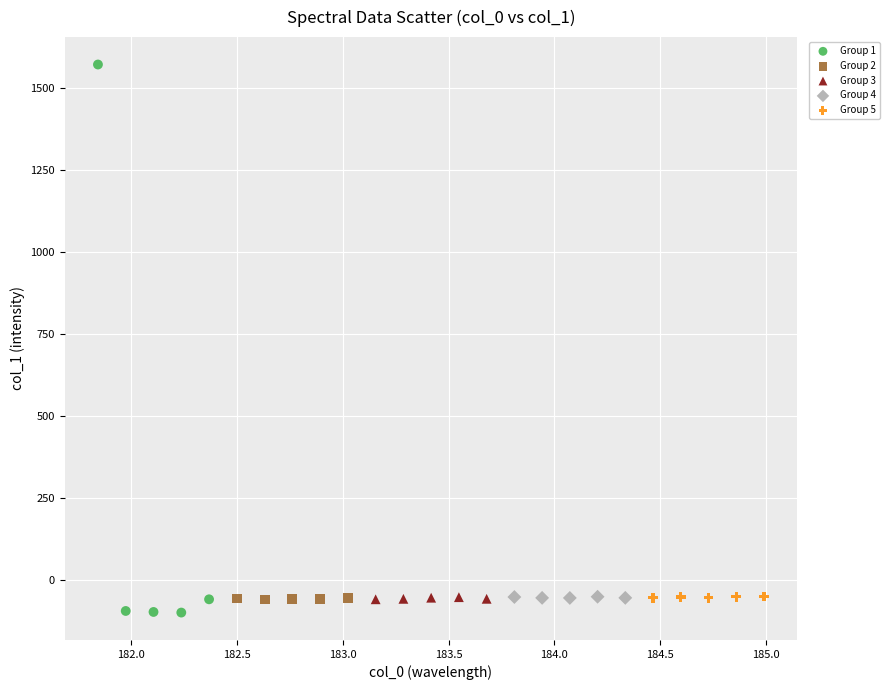

Which series reaches the maximum Y coordinate?

Group 1